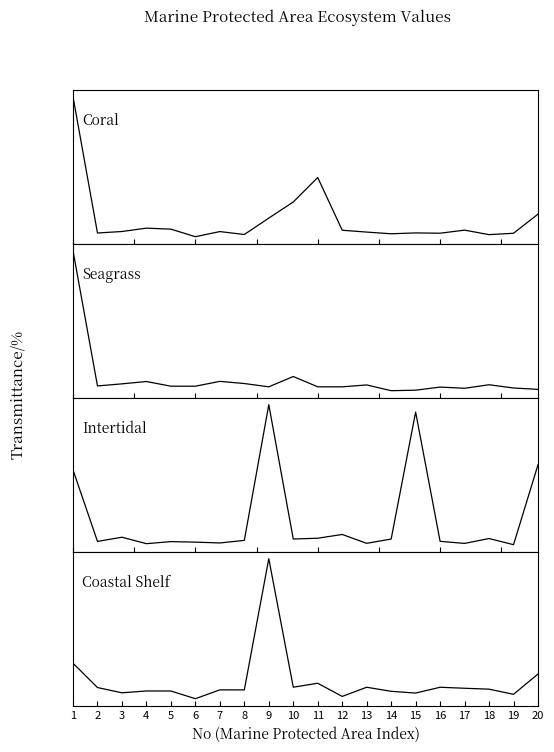

Which category has the lowest value in the Coral series?

6